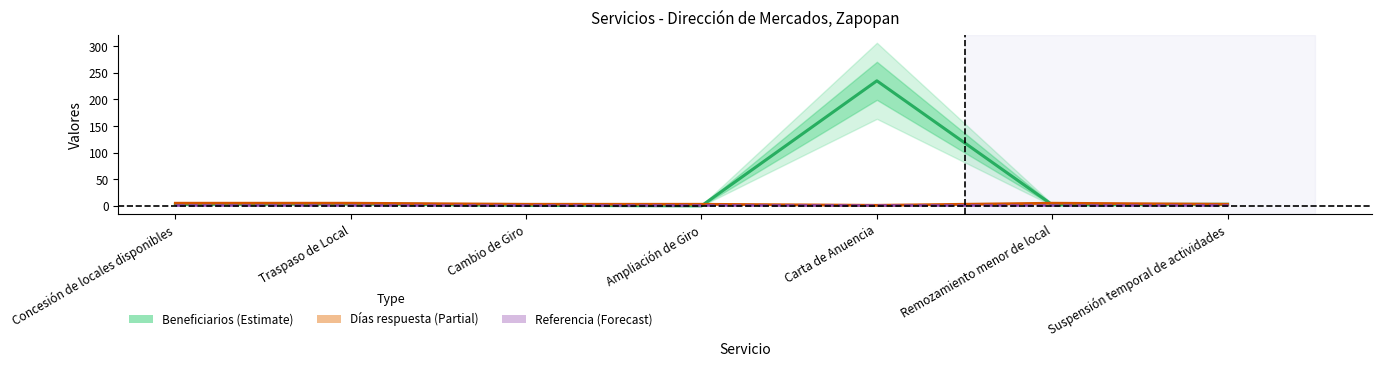

What is the total value across all series at Cambio de Giro?

6